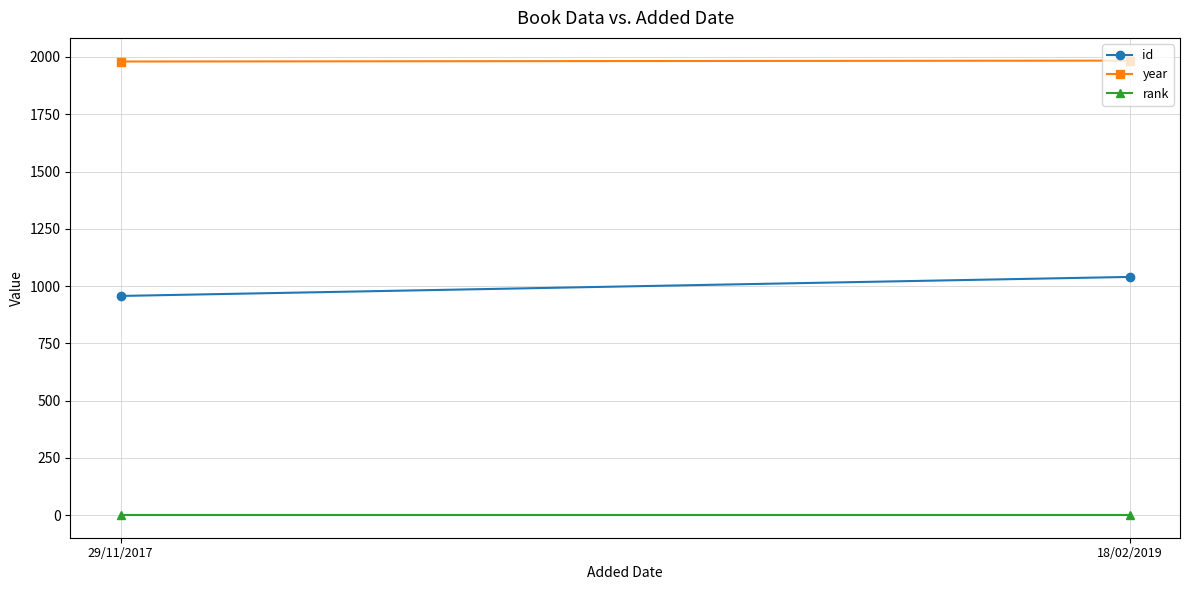

How many data points does each series have?

2